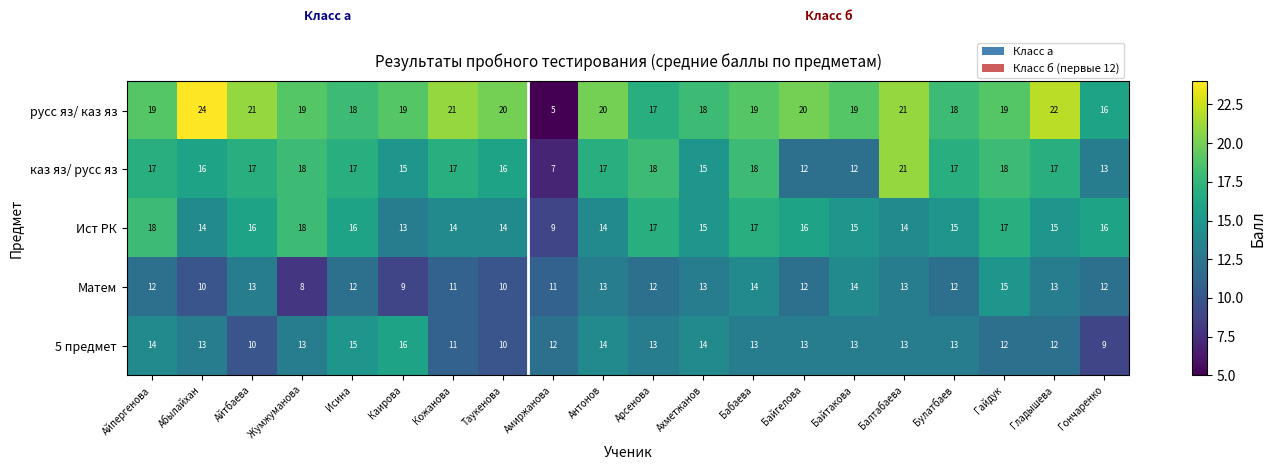

What is the sum of the 5 предмет values at Каирова and Кожанова?

27